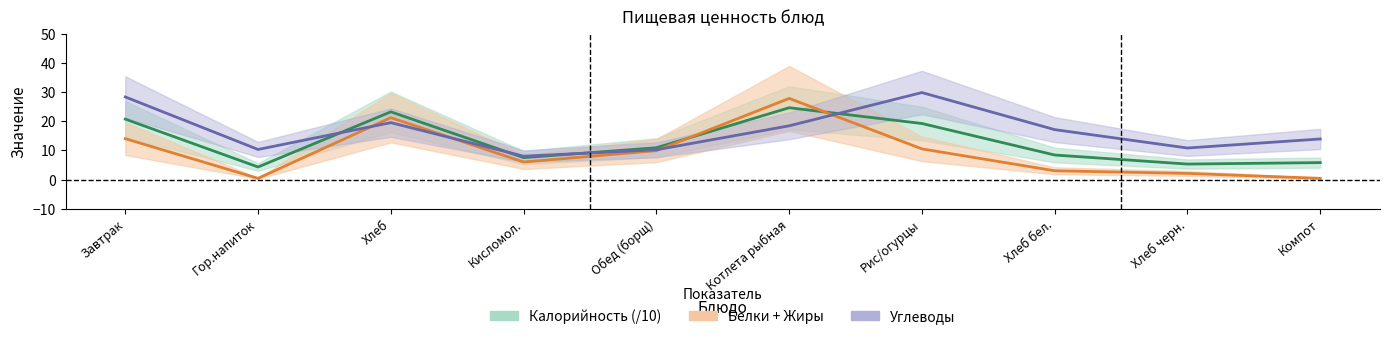

How many lines are shown in the chart?

3